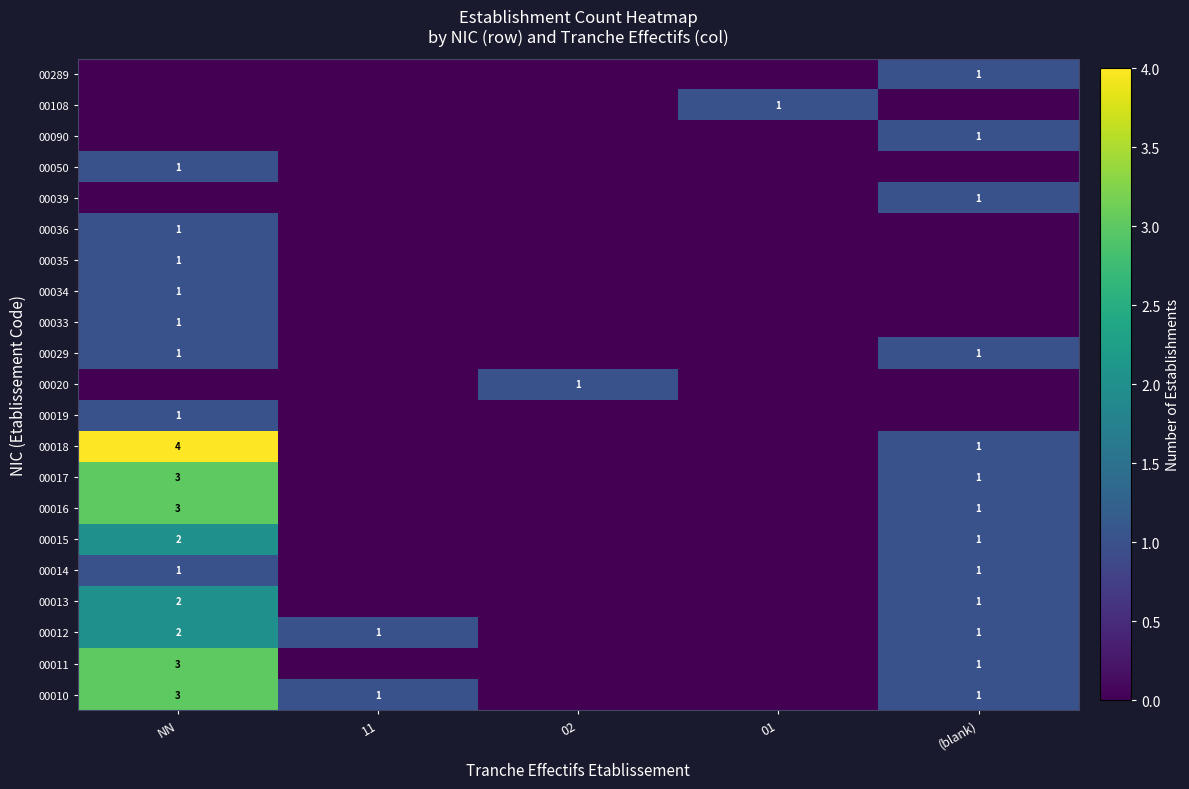

The value of 00011 at NN is 3. True or false?

True